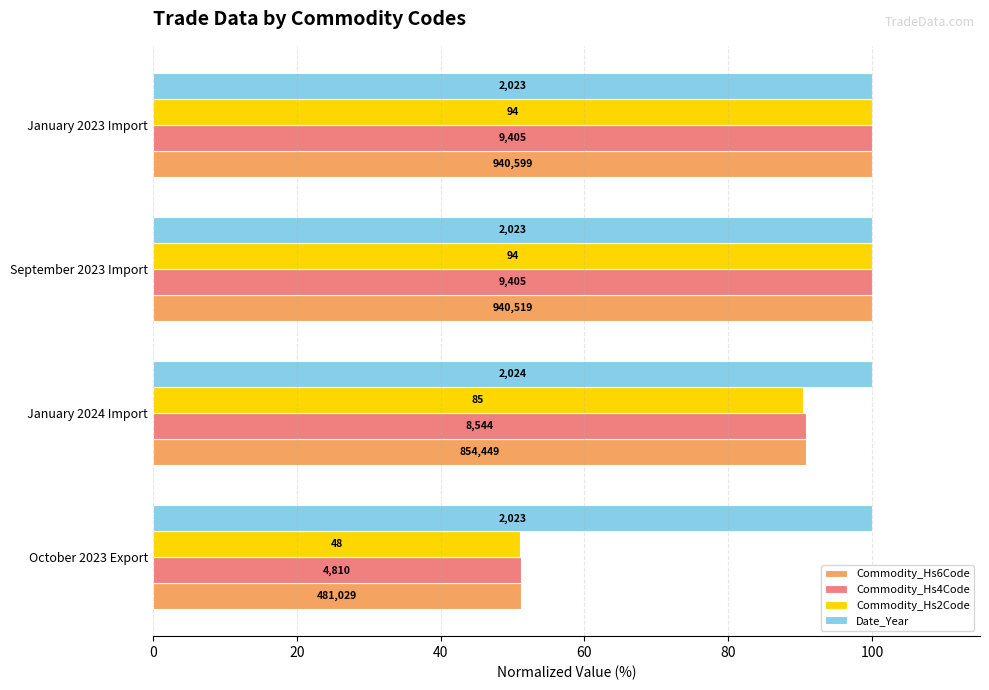

At how many categories does at least one series exceed 74?

4